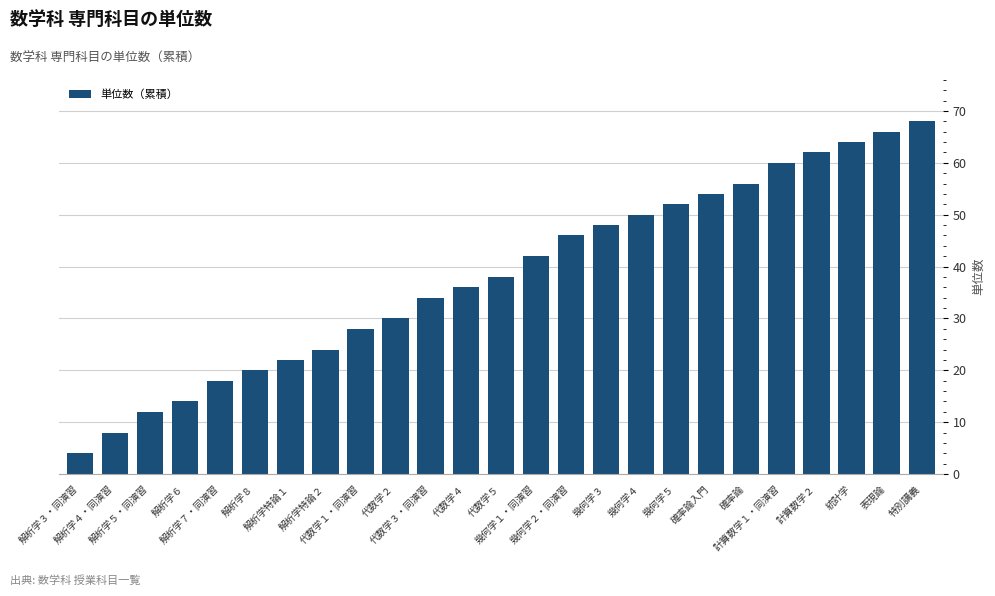

What is the smallest value displayed?

4